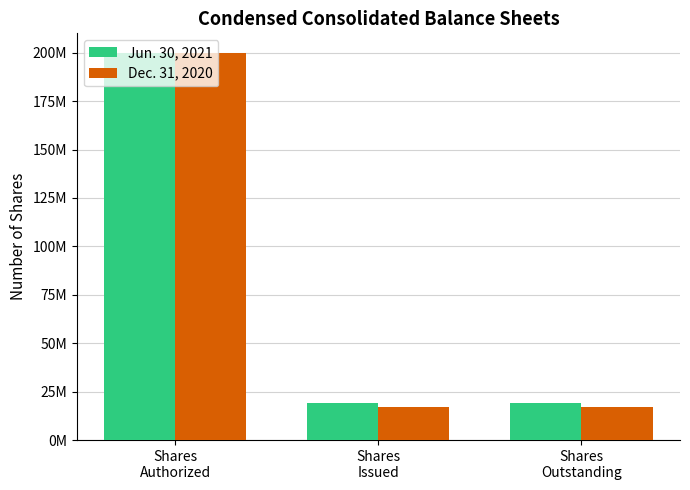

Are the bars grouped side by side (vs. stacked)?

Yes